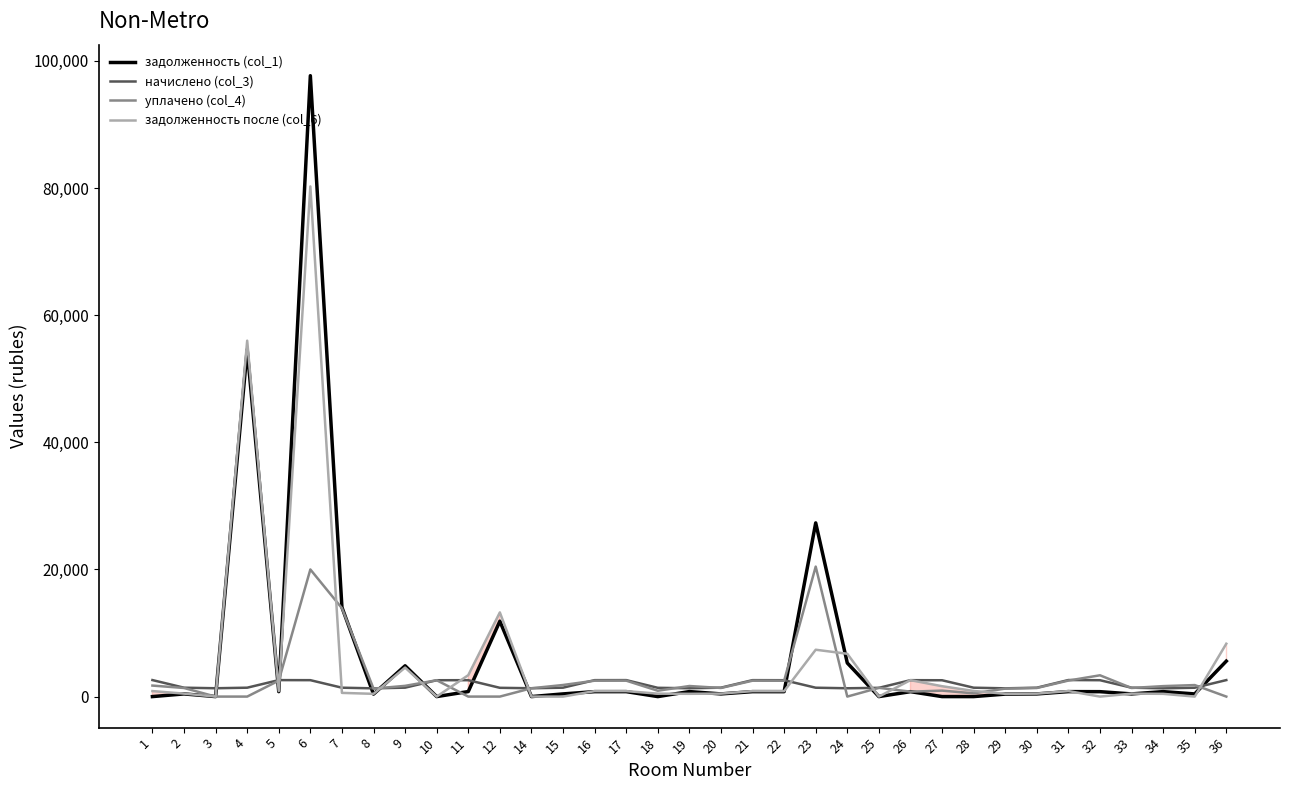

Rank the series by their maximum value, from lowest to highest.

начислено (col_3), уплачено (col_4), задолженность после (col_6), задолженность (col_1)